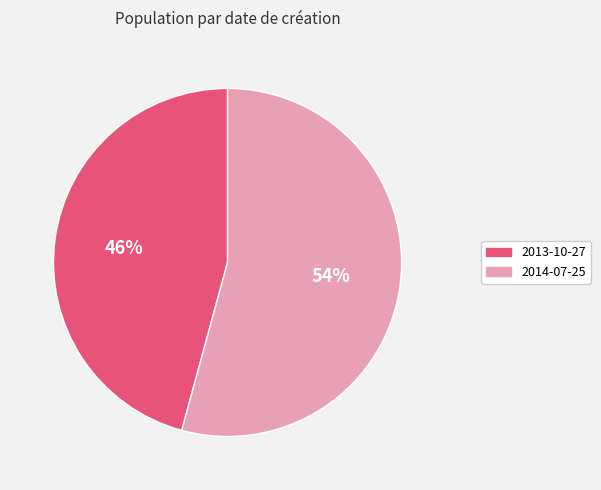

Is there any slice that represents more than half of the pie?

Yes